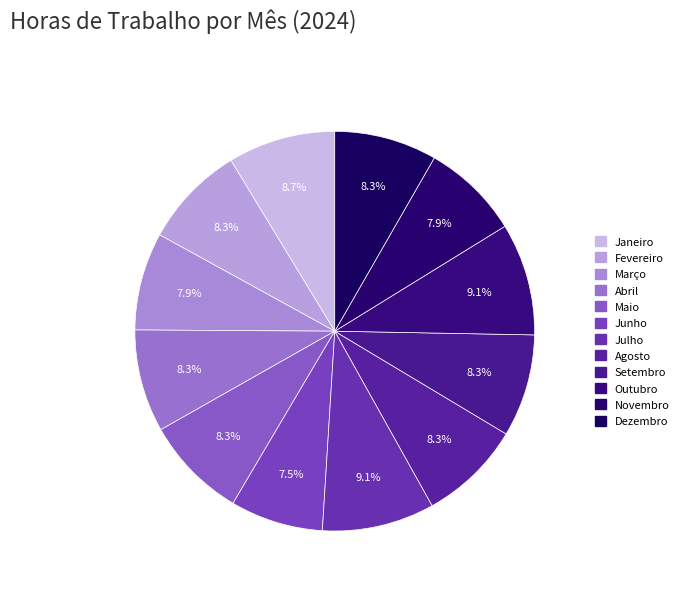

How many segments does this pie chart have?

12